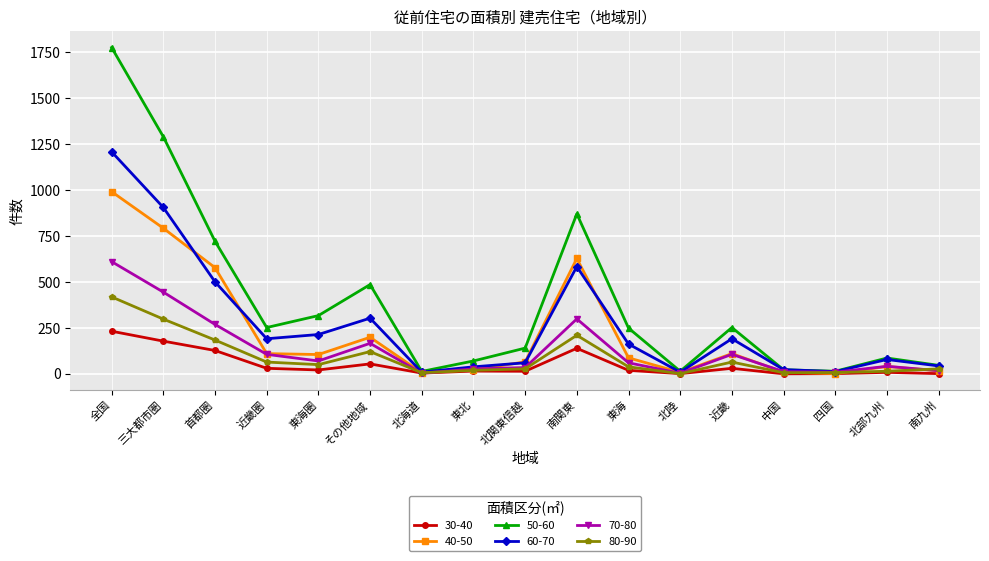

Which series has the largest range (max minus min)?

50-60